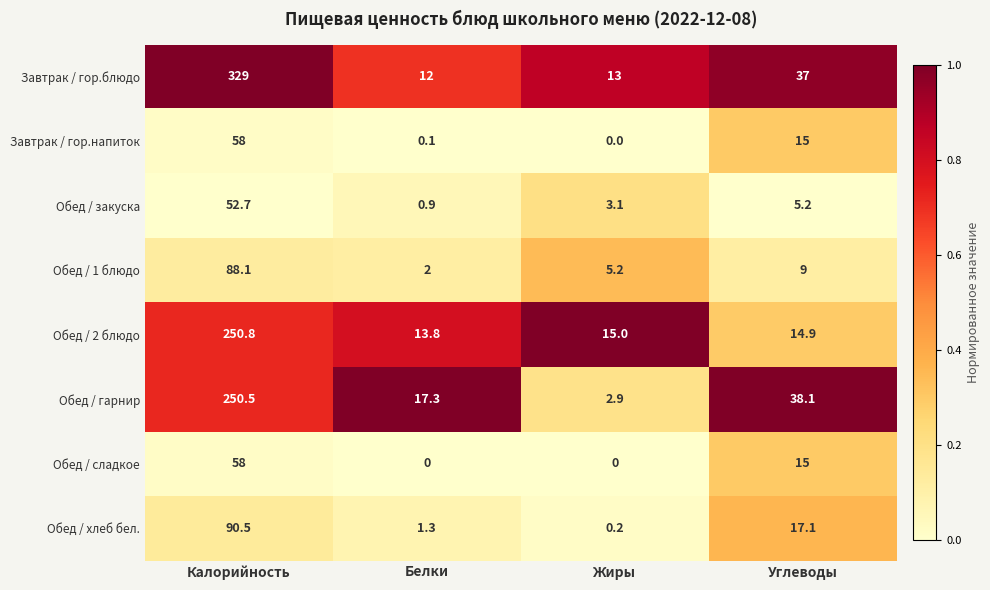

List the labels in order of Завтрак / гор.напиток value, largest first.

Калорийность, Углеводы, Белки, Жиры